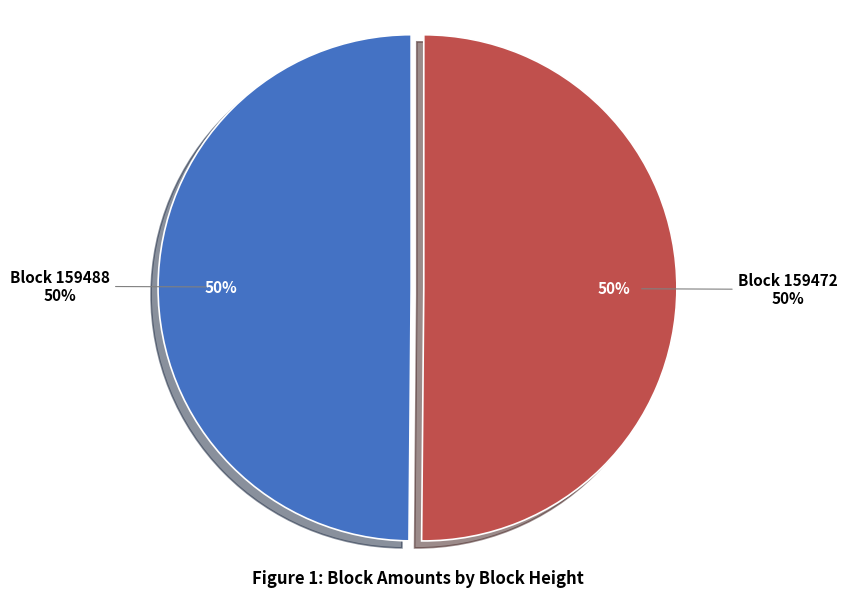

Combined, do 159488 and 159472 account for over 50%?

Yes